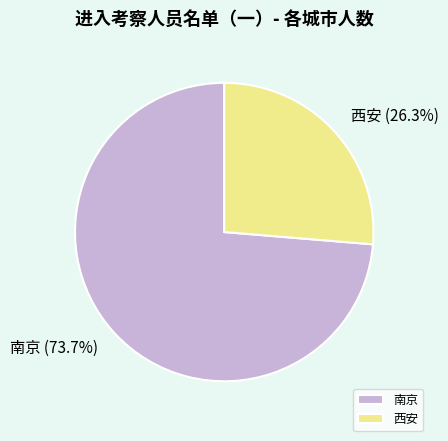

Combined, do 南京 and 西安 account for over 50%?

Yes